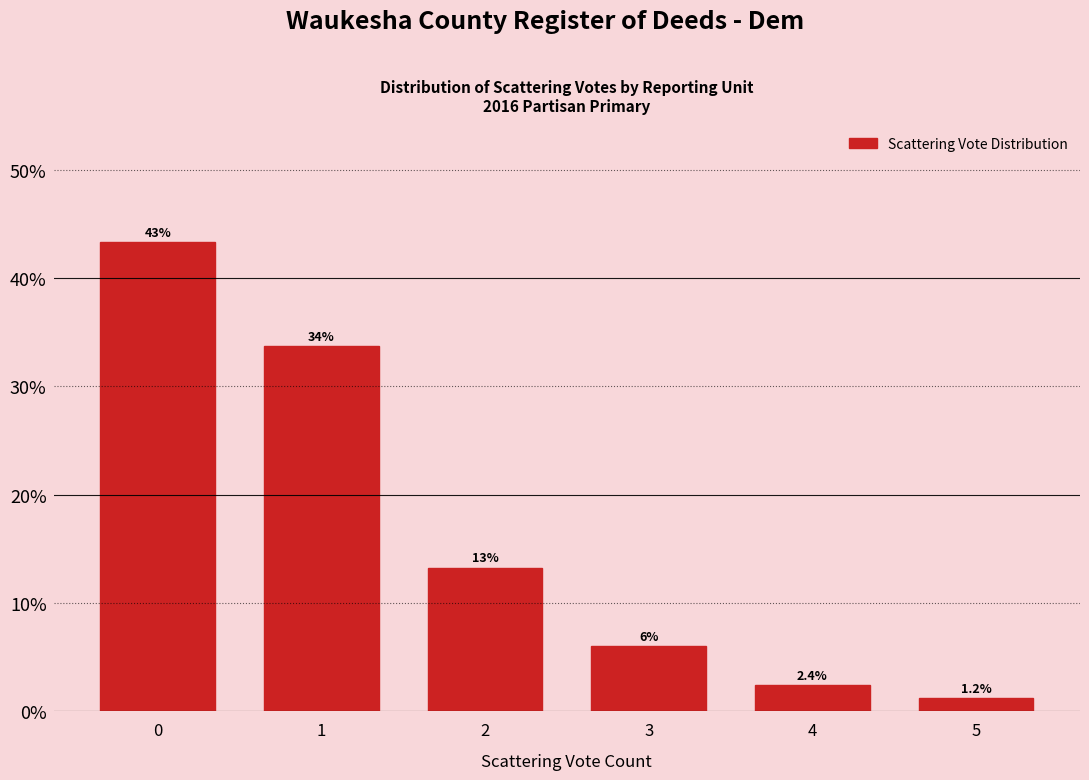

Reading left to right, what are all the values shown in this chart?

43.4	33.7	13.3	6.0	2.4	1.2